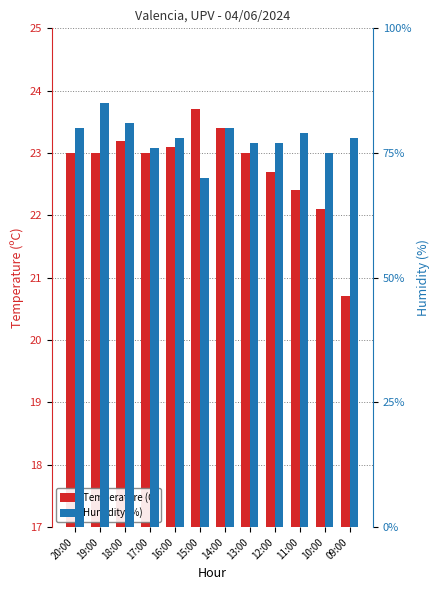

What are all the series names shown in the legend?

Temperature (C), Humidity (%)